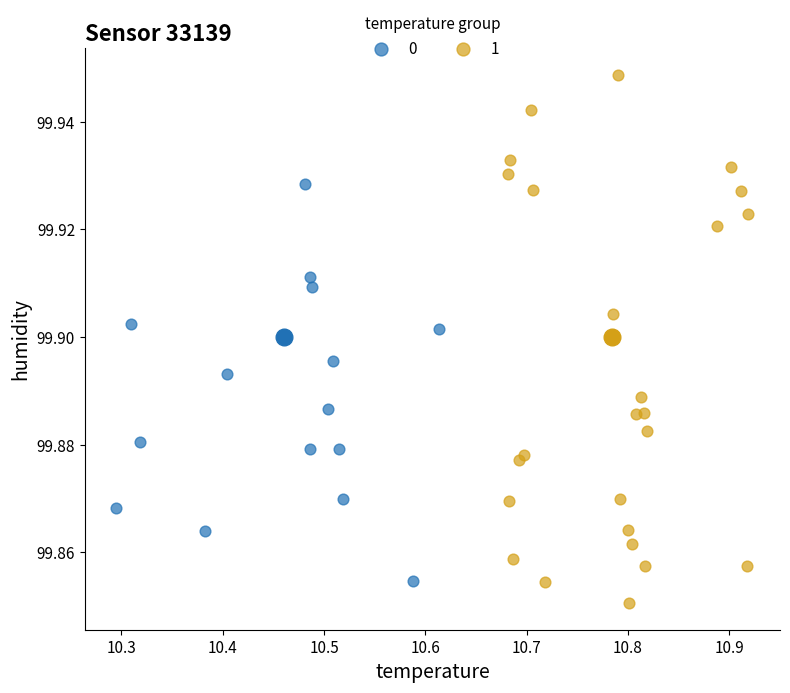

What are all the series names shown in the legend?

0, 1